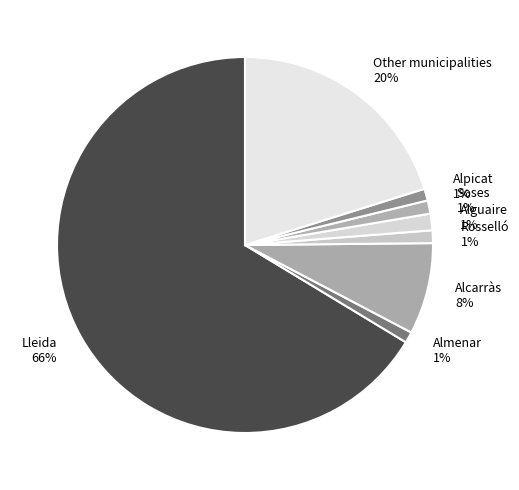

To the nearest percent, what portion does Alpicat represent?

1%